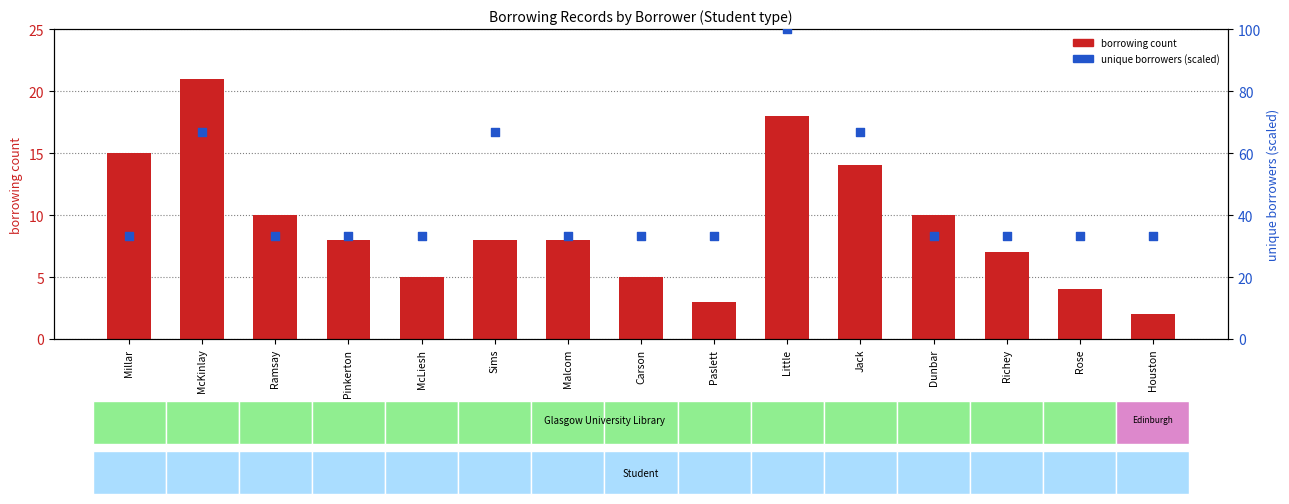

Which series contains the highest Y value?

unique borrowers (scaled)